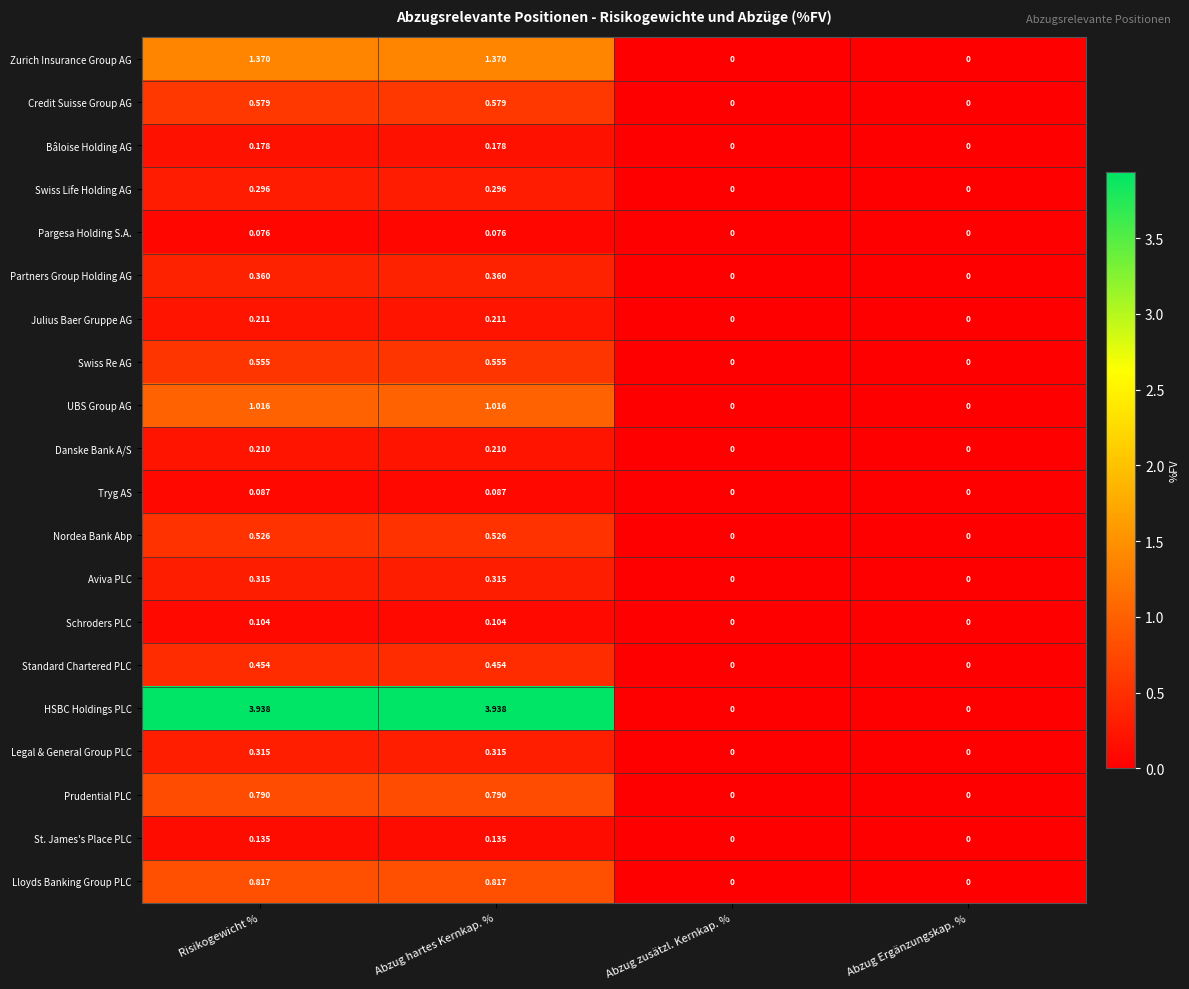

At which label does HSBC Holdings PLC first exceed 3?

Risikogewicht %